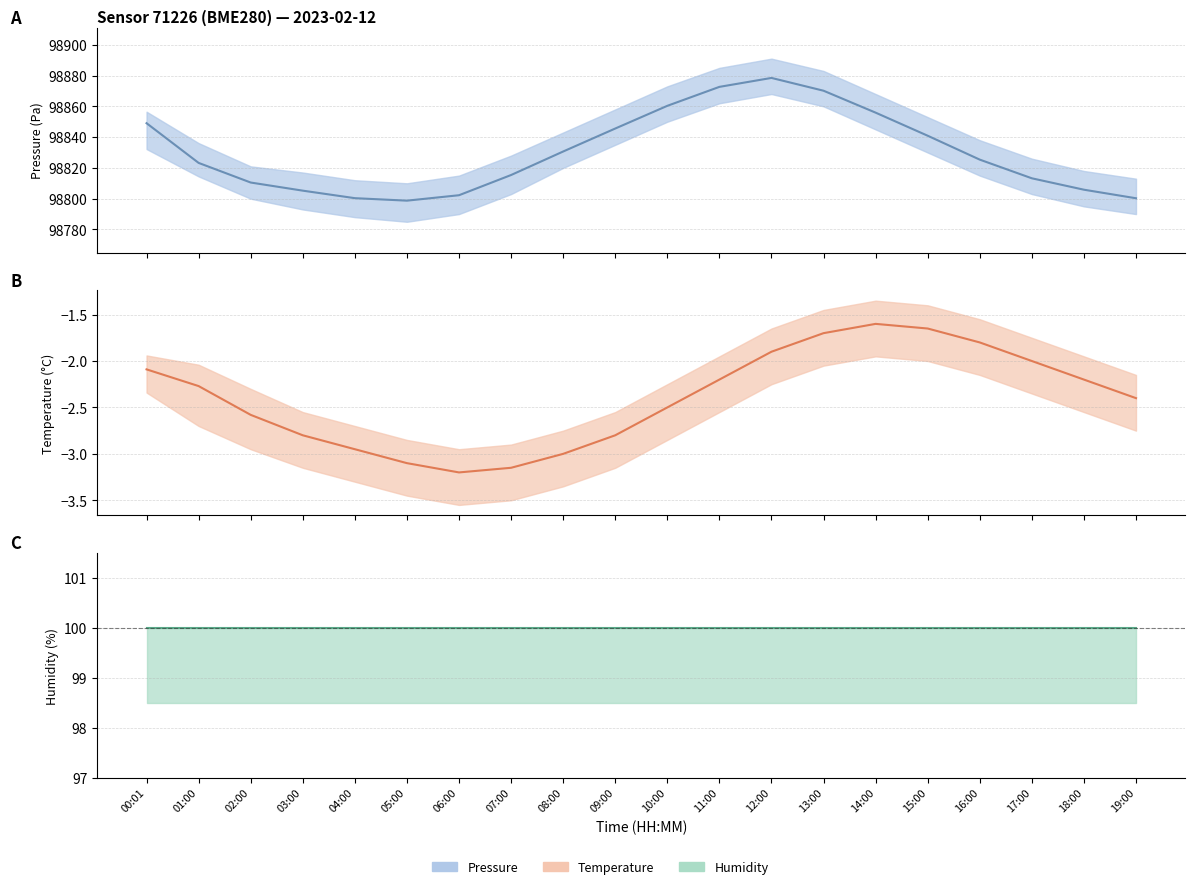

At which category does pressure reach its first local valley?

05:00